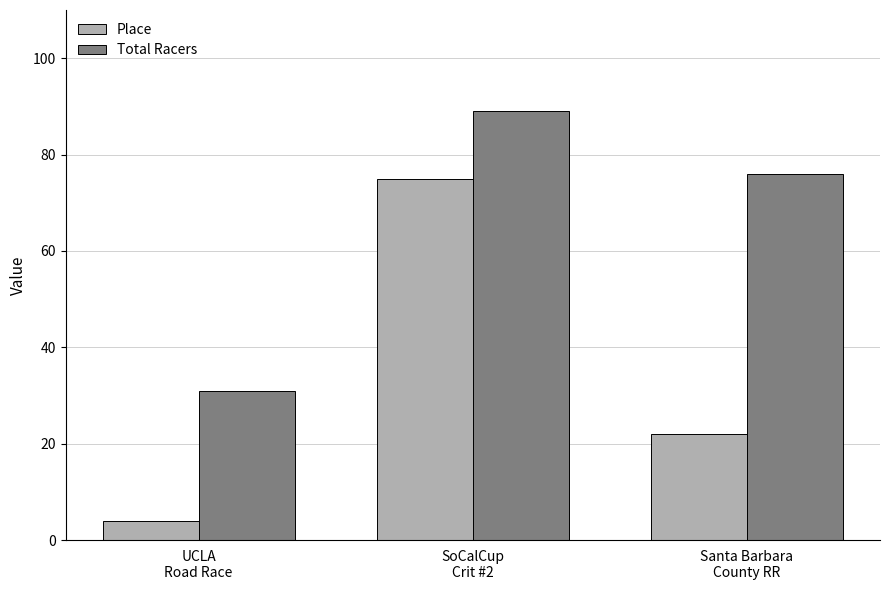

Is the value of Total Racers at UCLA
Road Race greater than the value of Place at Santa Barbara
County RR?

Yes